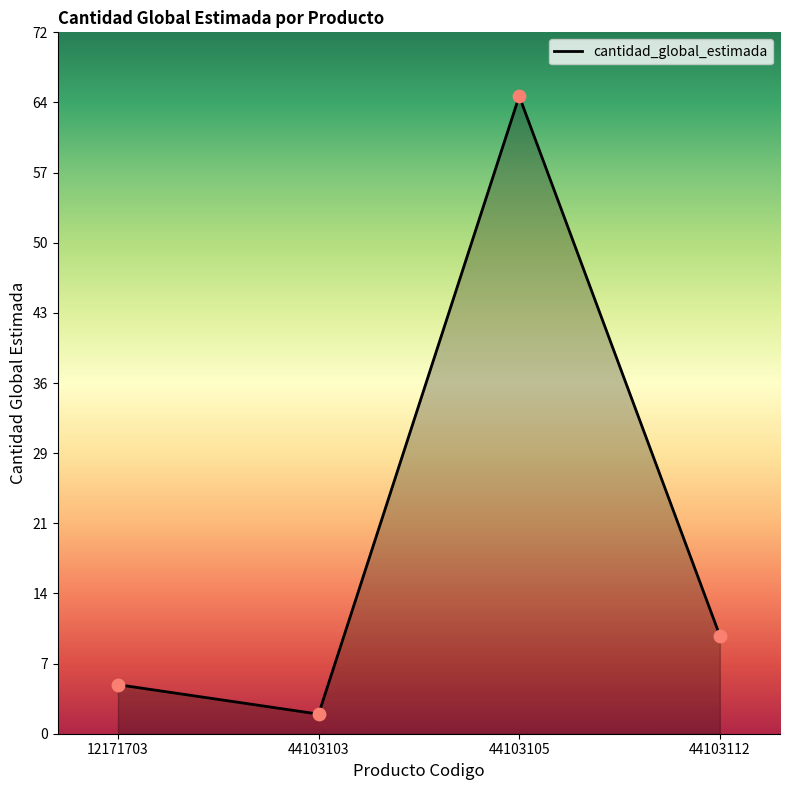

Between 12171703 and 44103103, which is larger?

12171703